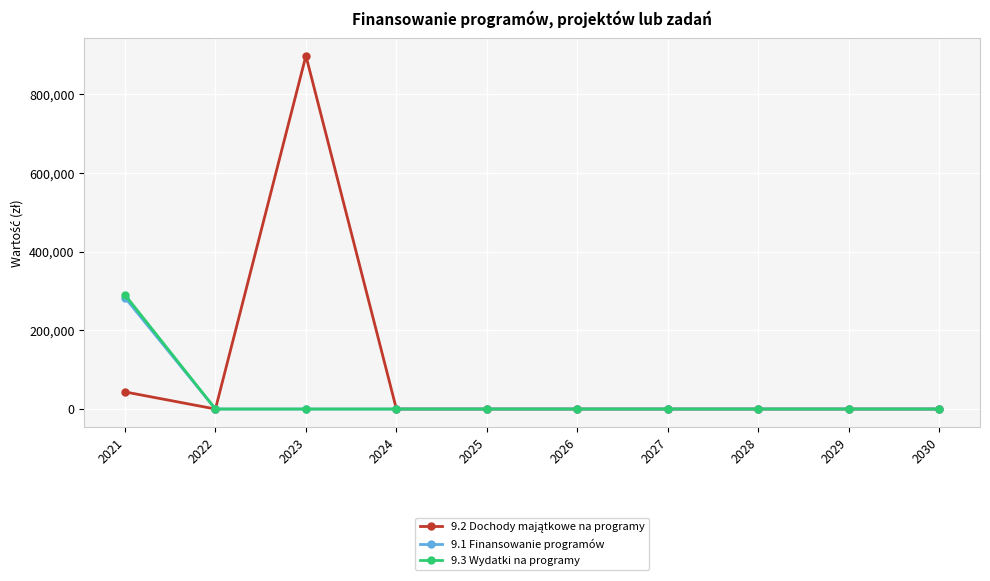

Is it true that 9.3 Wydatki na programy equals -144186.7 at 2027?

False